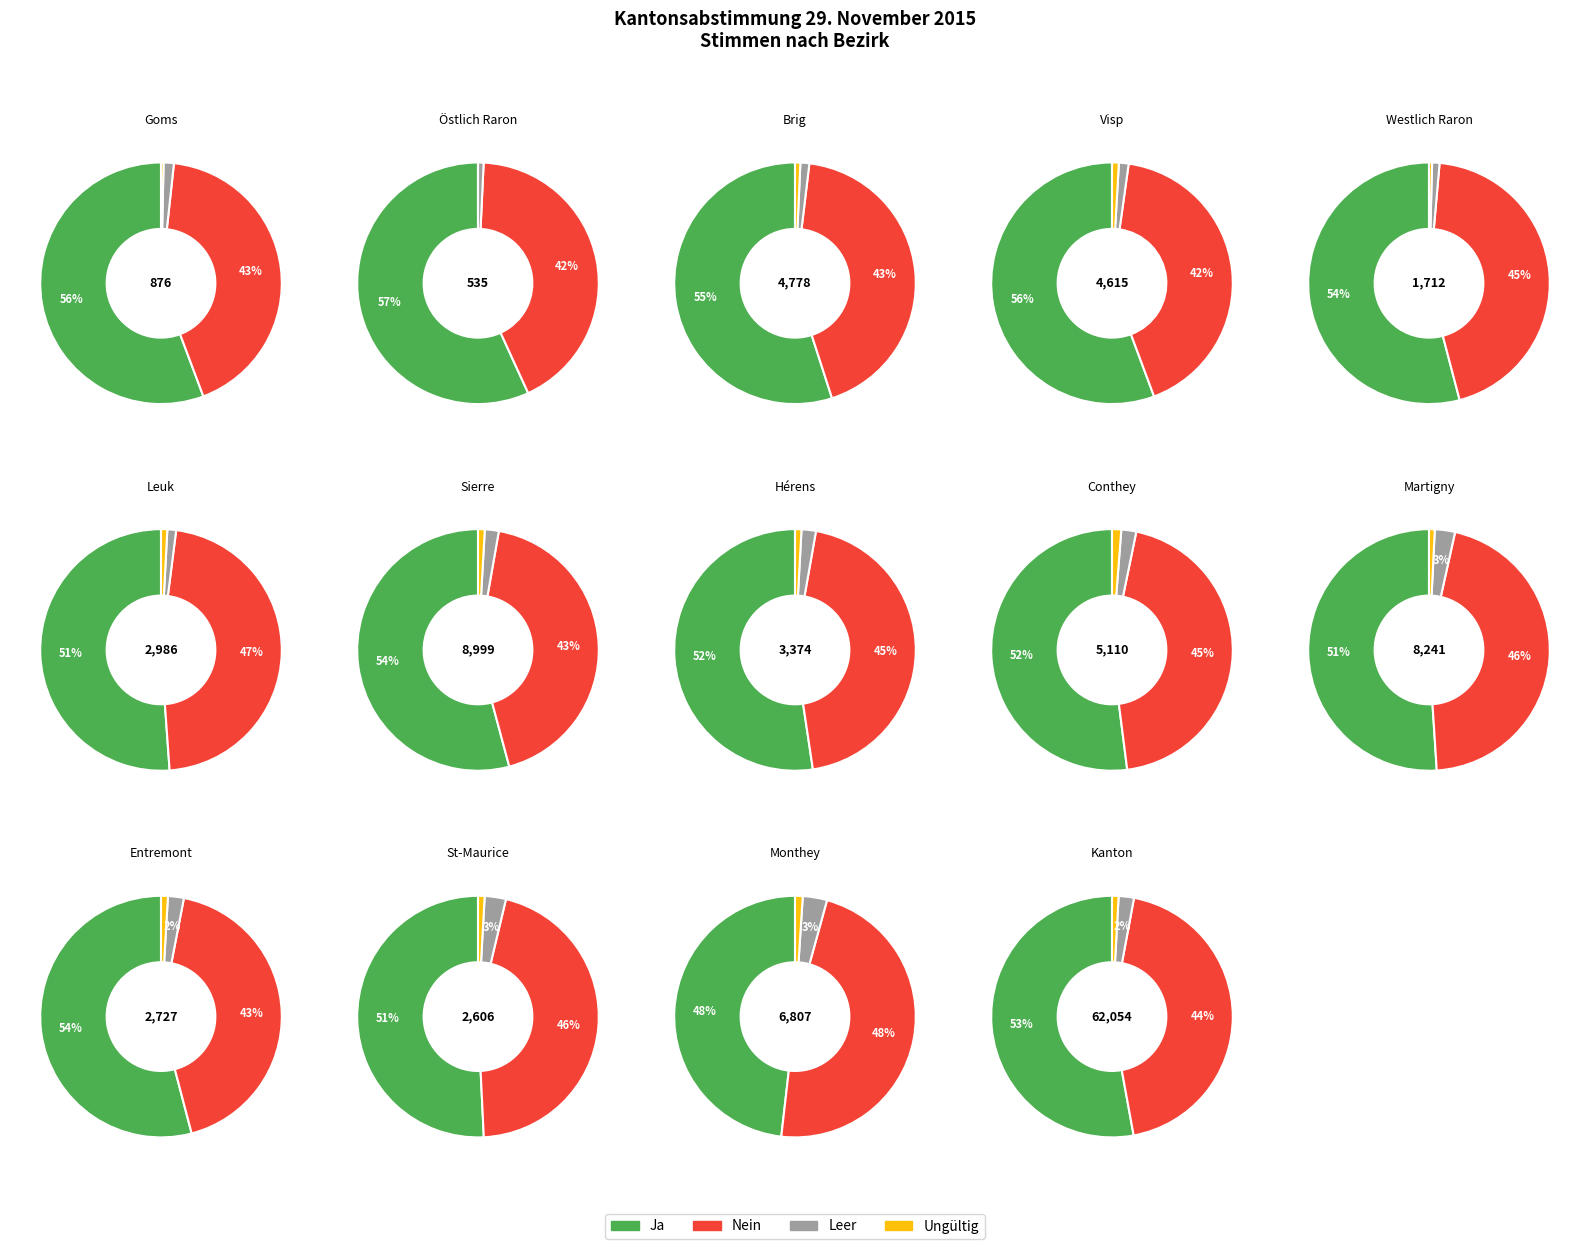

Is it true that 7 is 3% of the pie?

True